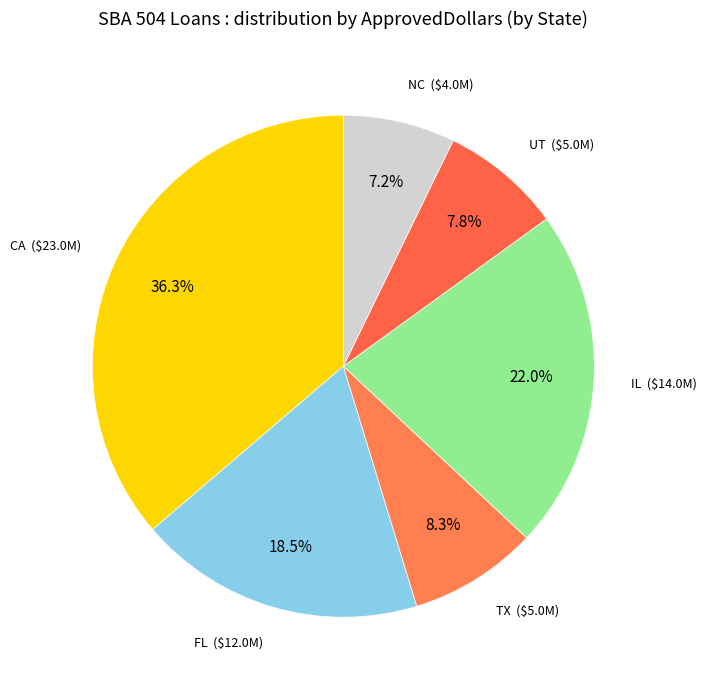

Does any single category account for the majority?

No